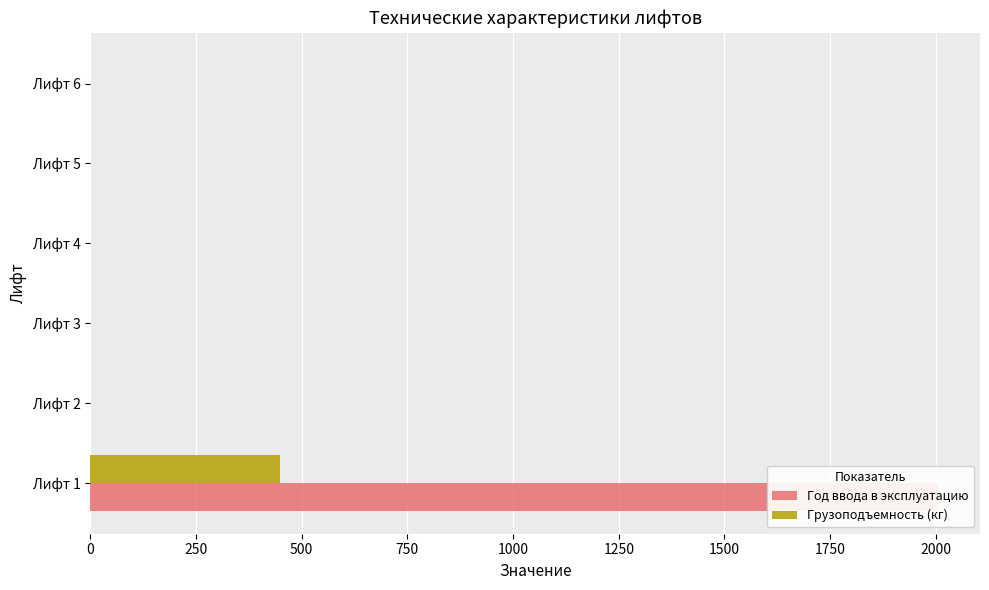

What are all the series names shown in the legend?

Год ввода в эксплуатацию, Грузоподъемность (кг)